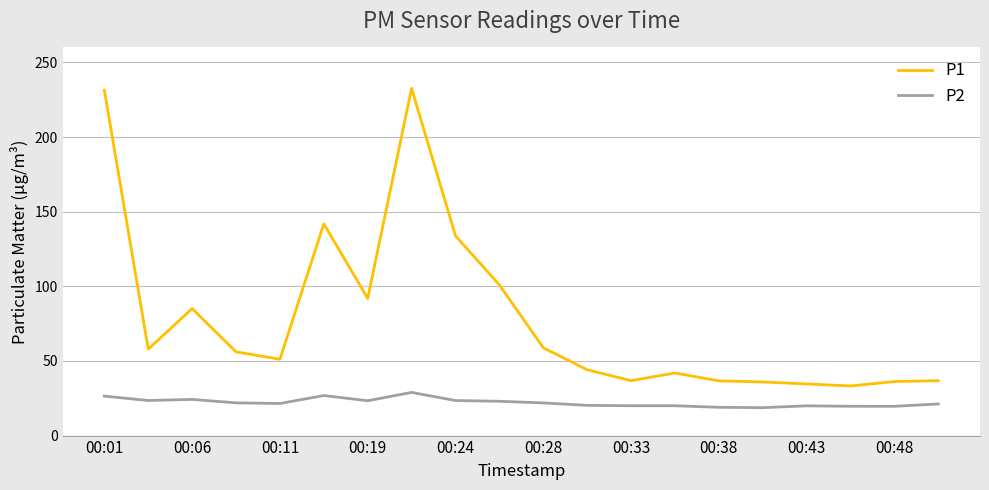

Which series has the largest total across all categories?

P1